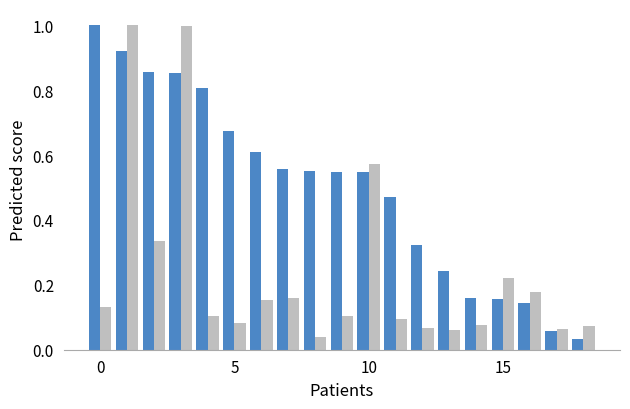

What is the greatest value displayed?

1.0